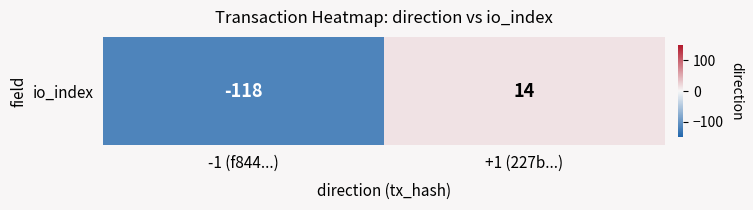

List the labels in order of value, largest first.

+1 (227b...), -1 (f844...)